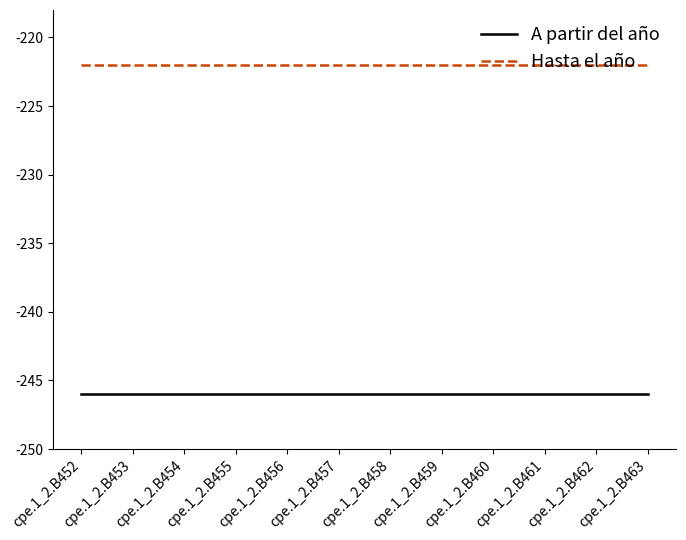

Is the value of Hasta el año at cpe.1_2.B456 greater than the value of A partir del año at cpe.1_2.B452?

Yes